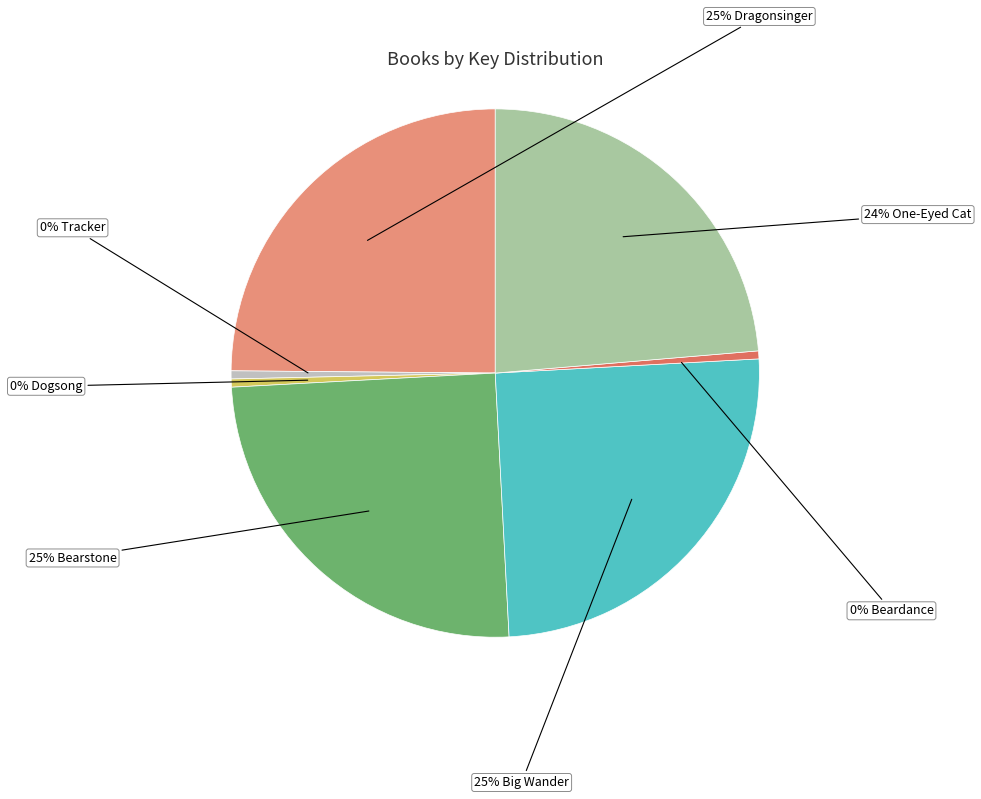

Does any single category account for the majority?

No